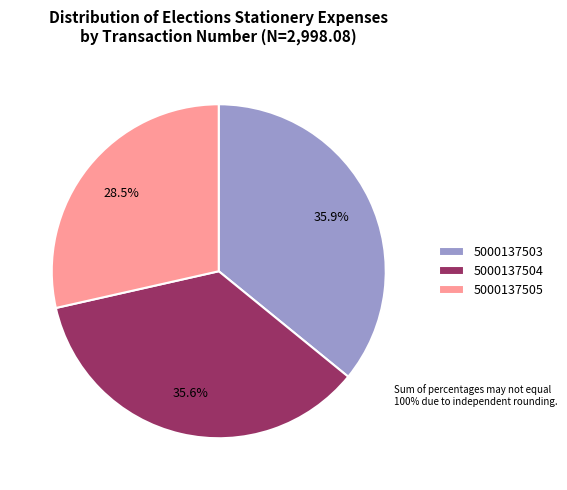

To the nearest percent, what is the average slice percentage?

33%